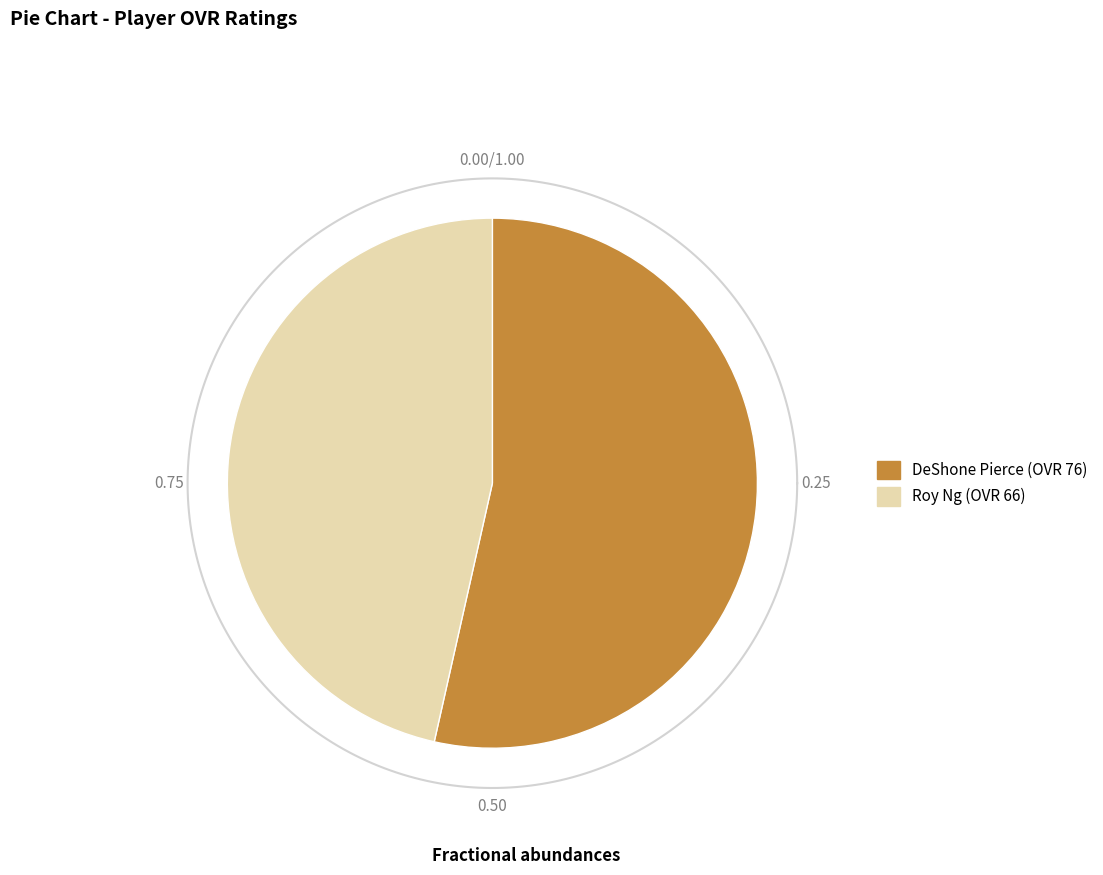

Rank the categories by value from highest to lowest.

DeShone, Roy